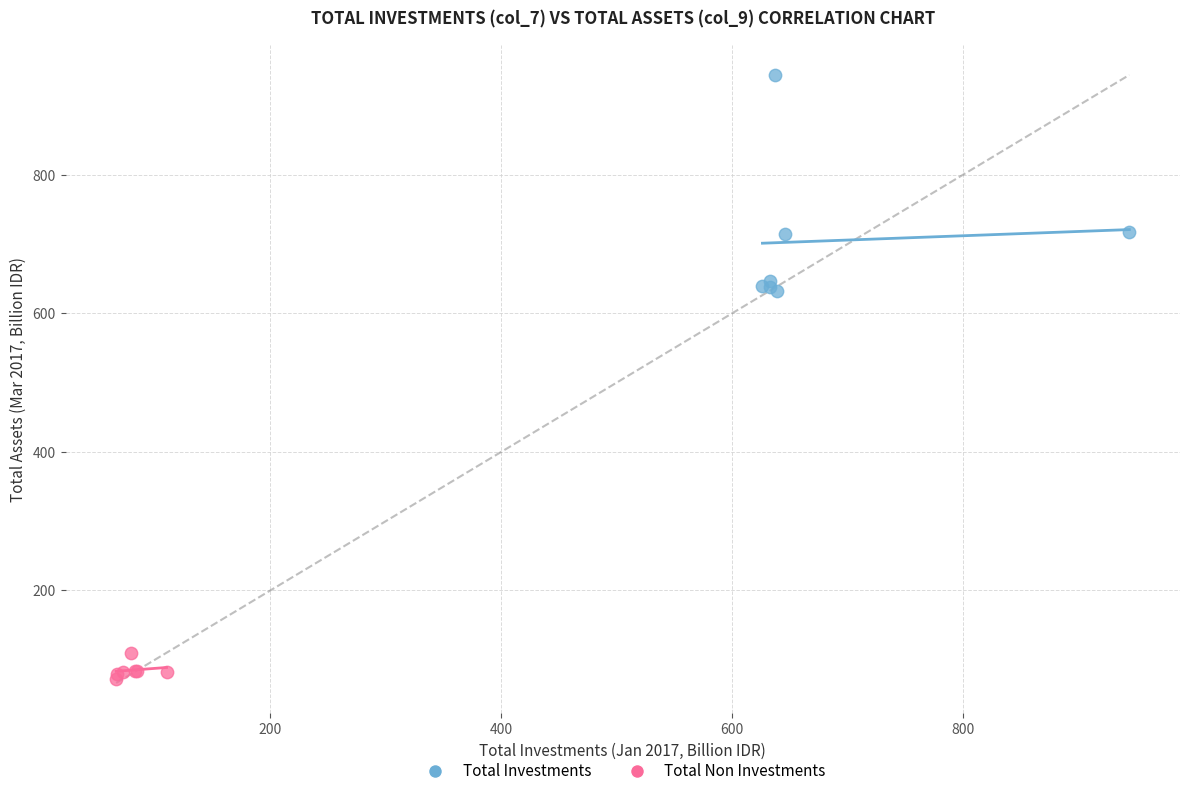

Which series reaches the maximum Y coordinate?

Total Investments